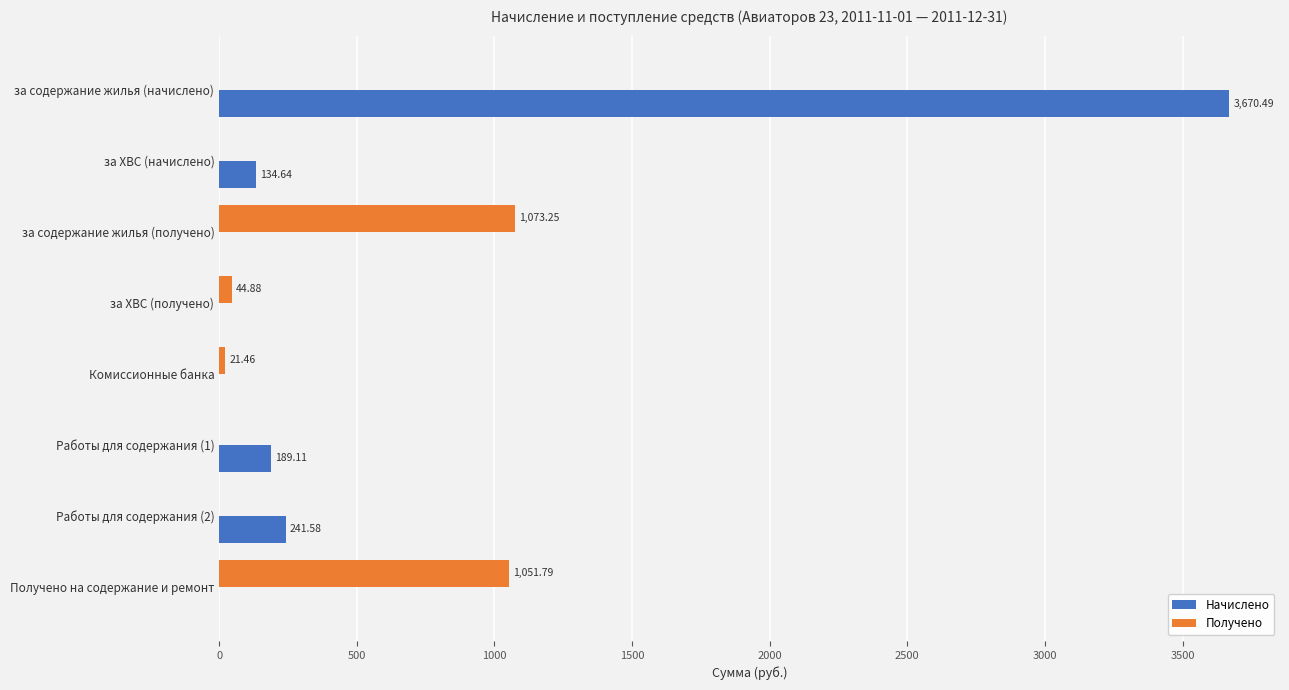

Which series has the largest total across all categories?

Начислено